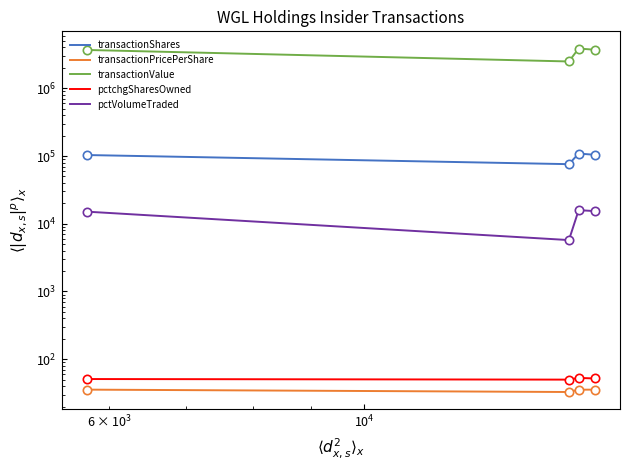

True or false: transactionShares and transactionValue intersect in this chart.

False